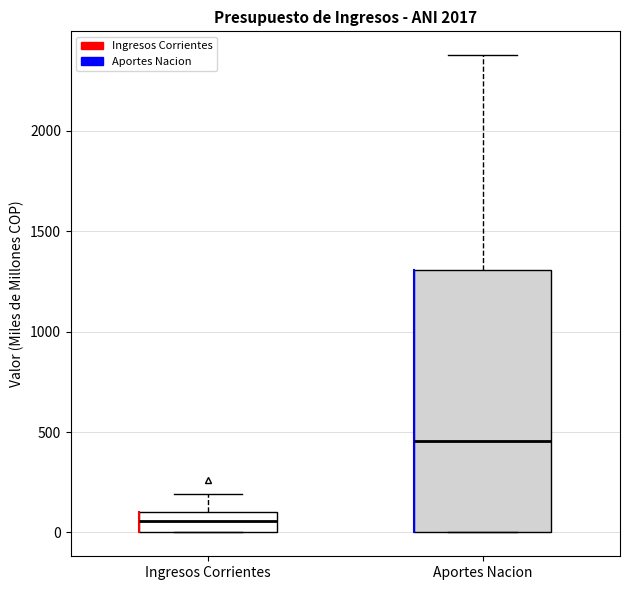

Reading left to right, read every box against the y-axis: the position of its median line, the range the box covers, and the ends of its whiskers. The values are not printed on the chart, so give them approximately, as read against the axis.

Ingresos Corrientes: median 50, box 0 to 100, whiskers 0 to 200
Aportes Nacion: median 450, box 0 to 1300, whiskers 0 to 2400